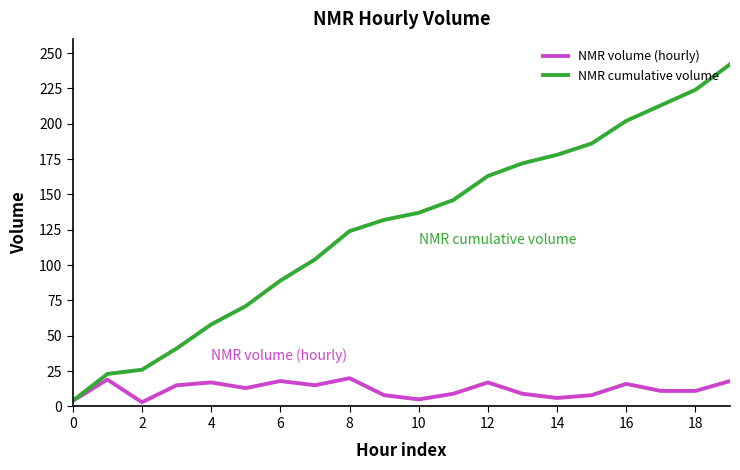

Which series has the largest total across all categories?

NMR cumulative volume